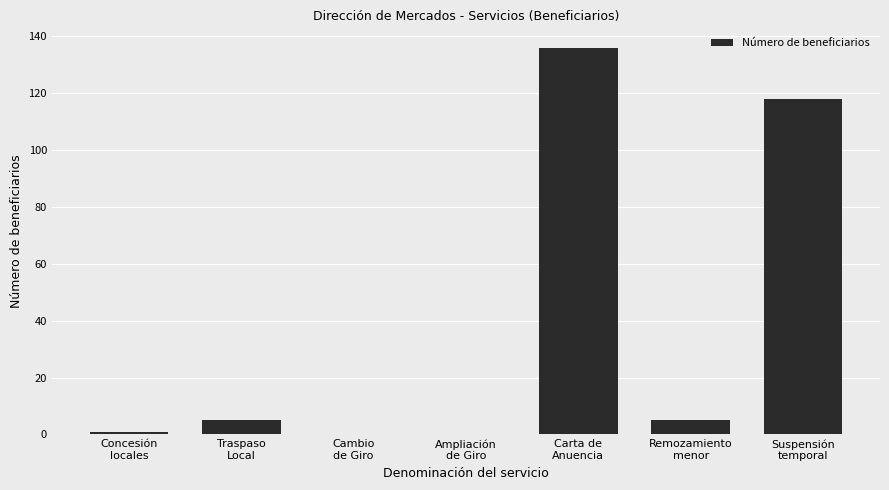

Count the number of categories in the chart.

7